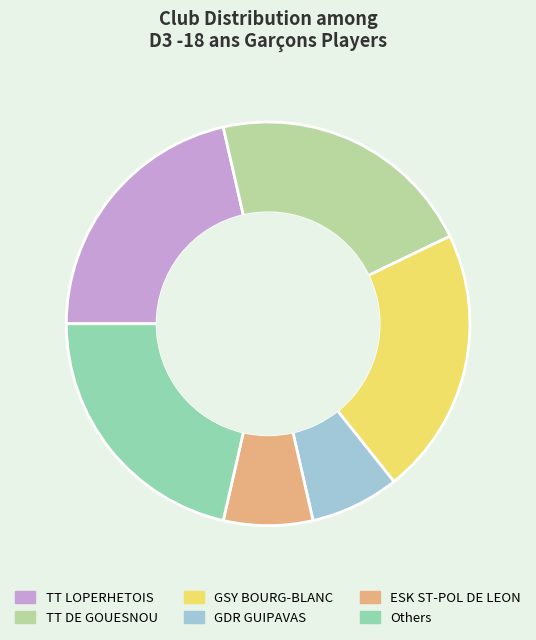

Is it true that GDR GUIPAVAS is 20% of the pie?

False